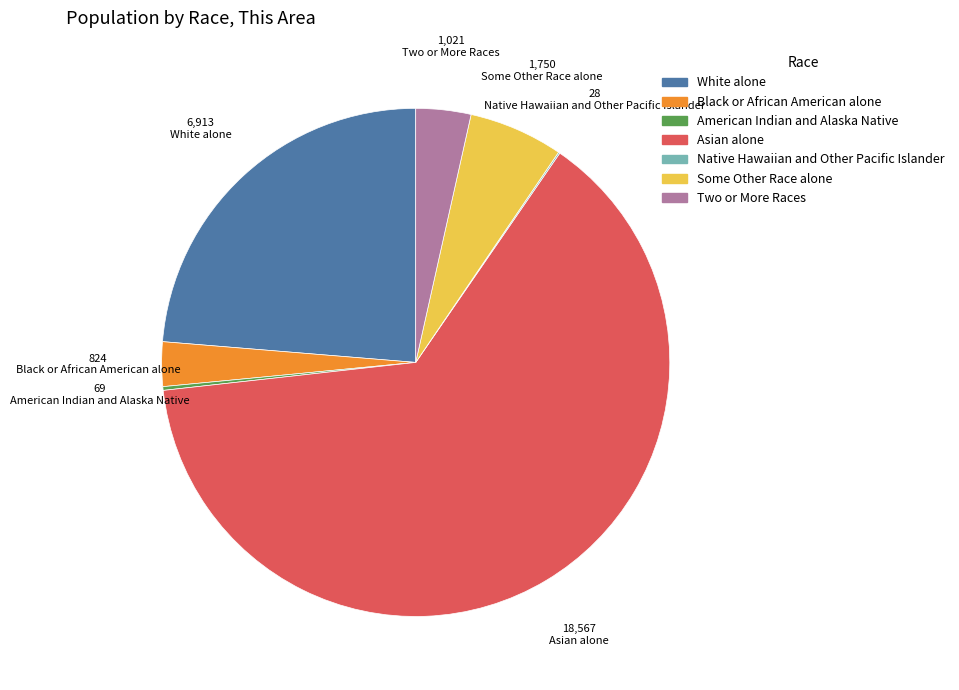

Between Black or African American alone and Asian alone, which is larger?

Asian alone